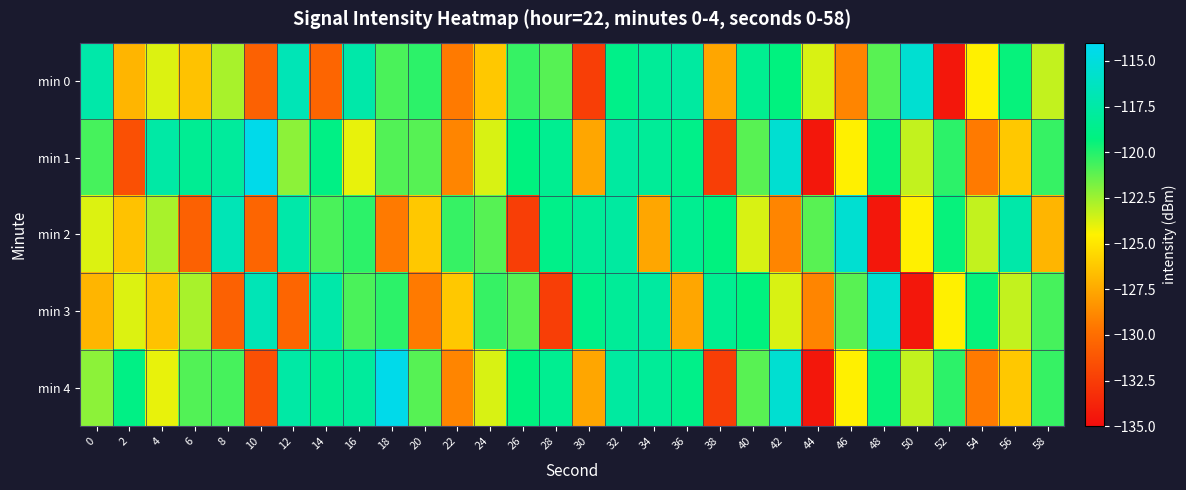

What is the total value across all series at 24?

-615.0